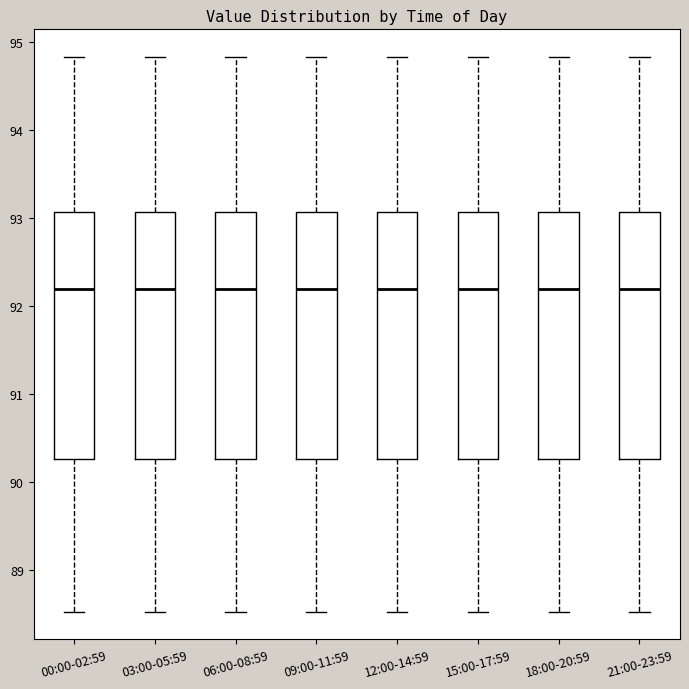

Where does the median line of the box for 12:00-14:59 sit on the y-axis? The values are not printed on the chart, so give them approximately, as read against the axis.

92.2